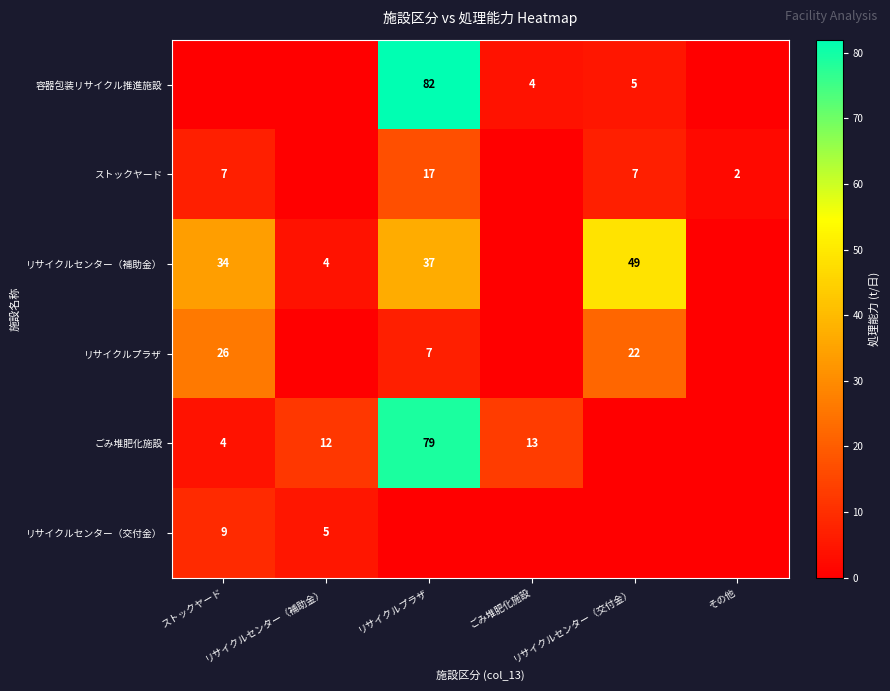

What is the sum of the リサイクルセンター（交付金） values at リサイクルセンター（交付金） and ストックヤード?

9